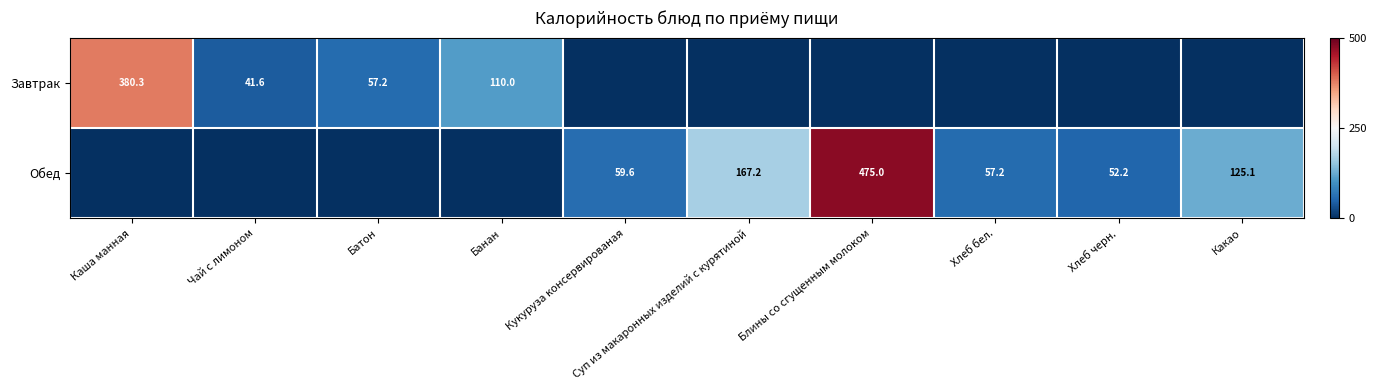

True or false: Завтрак has a value of 110.0 at Банан.

True